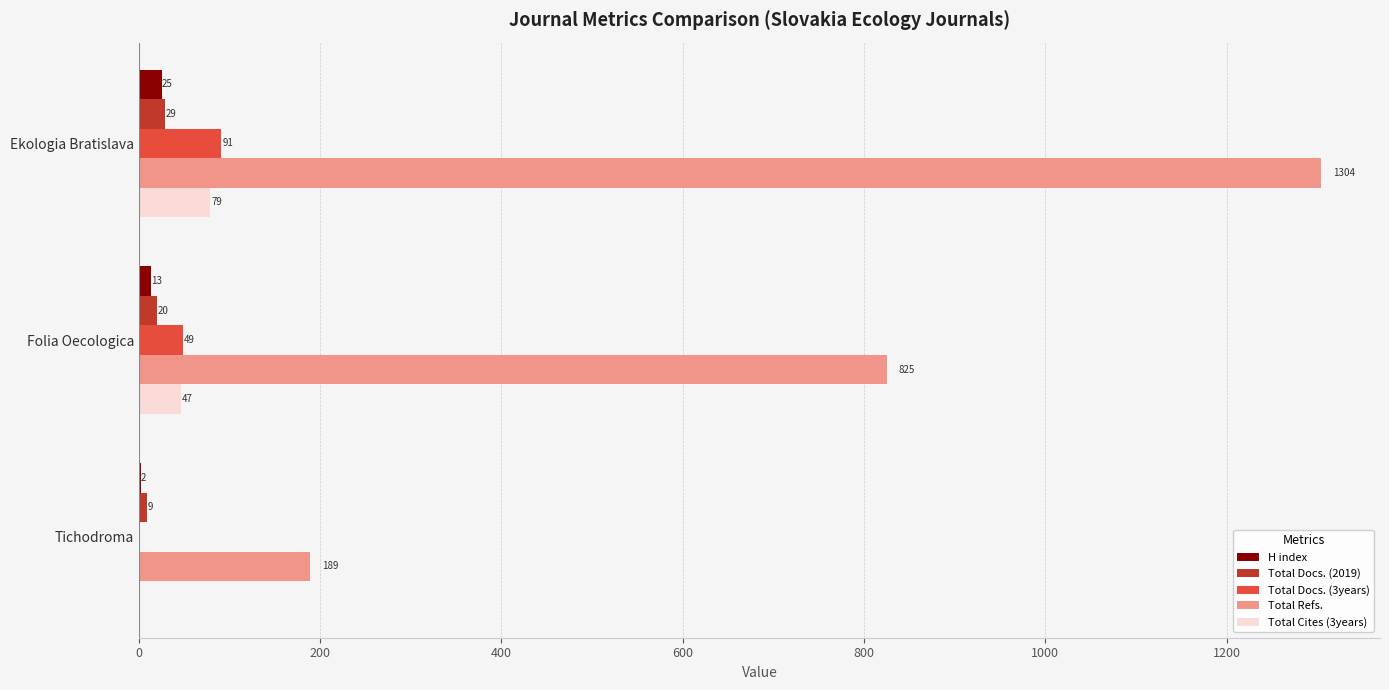

Count the Total Docs. (3years) values in the range 0 to 91.

3